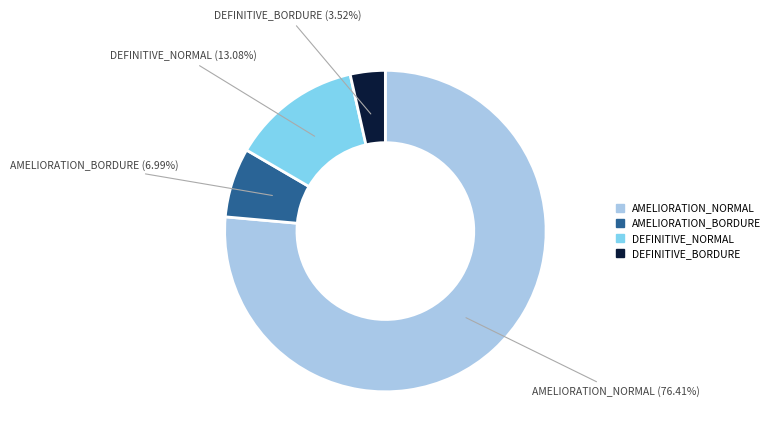

Is there a majority slice in this chart?

Yes